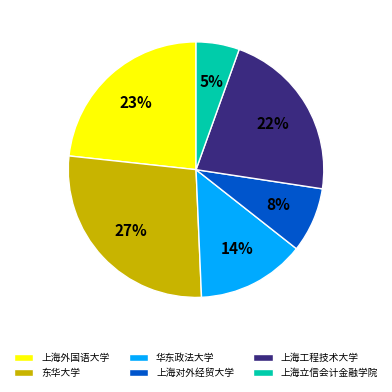

Rank the categories by value from highest to lowest.

东华大学, 上海外国语大学, 上海工程技术大学, 华东政法大学, 上海对外经贸大学, 上海立信会计金融学院